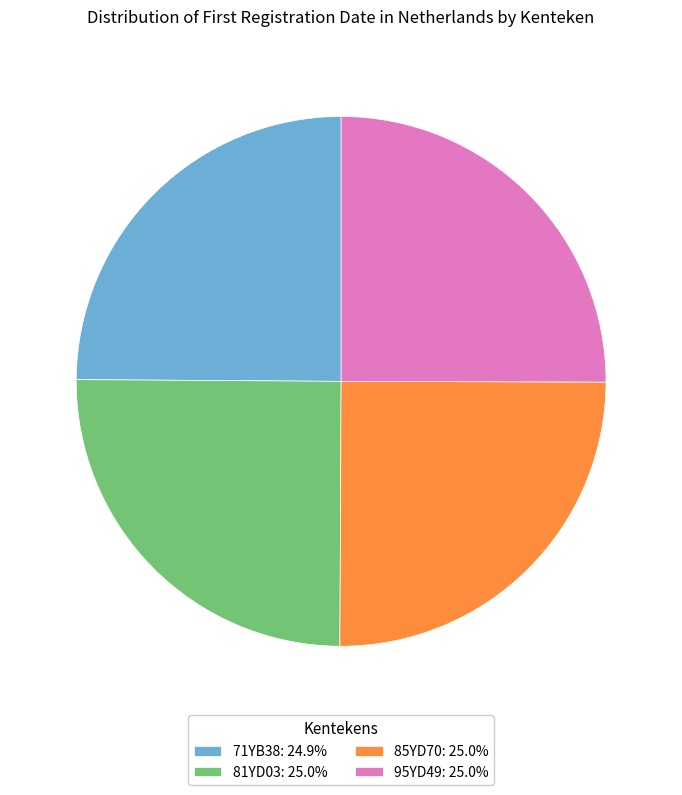

Does 95YD49: 25.0% account for over 50% of the chart?

No